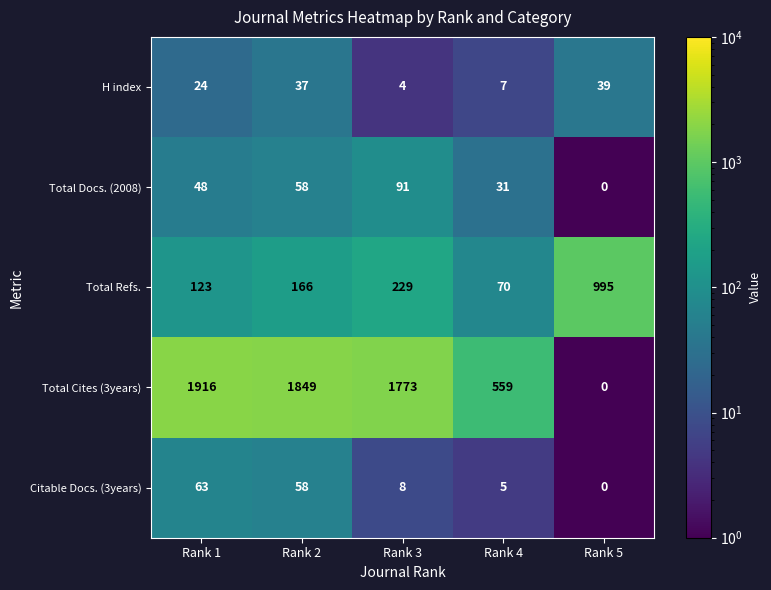

Reading left to right, extract all data points from this chart.

H index: 24	37	4	7	39
Total Docs. (2008): 48	58	91	31	0
Total Refs.: 123	166	229	70	995
Total Cites (3years): 1916	1849	1773	559	0
Citable Docs. (3years): 63	58	8	5	0